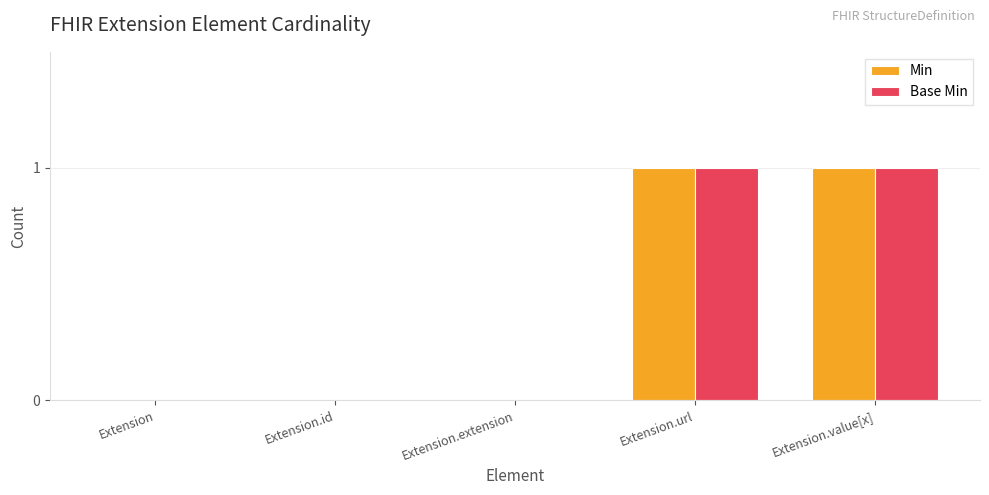

Is it true that Base Min equals 1 at Extension.url?

True